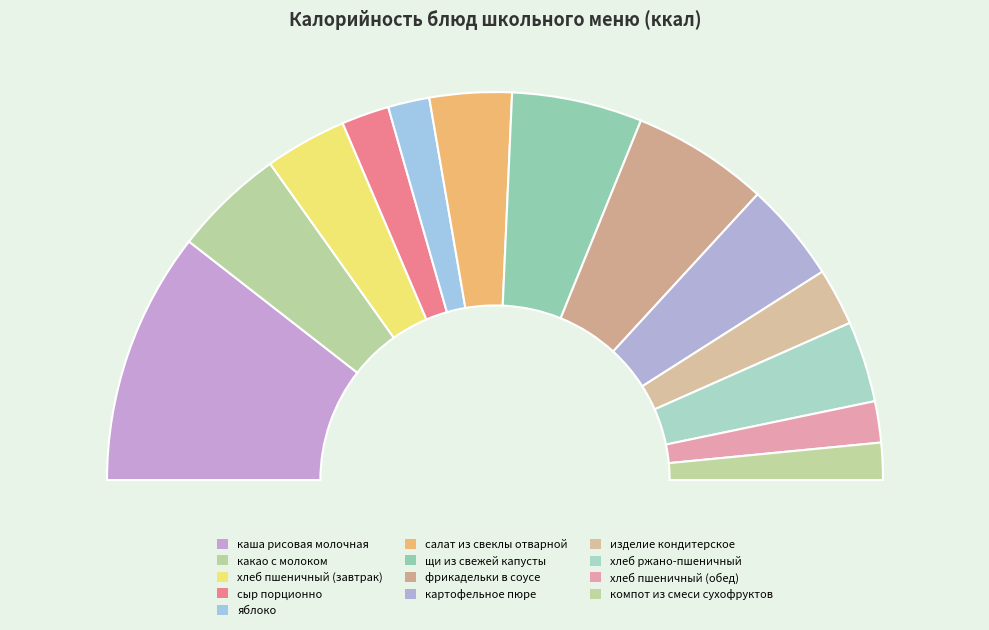

How many slices are in this pie chart?

13